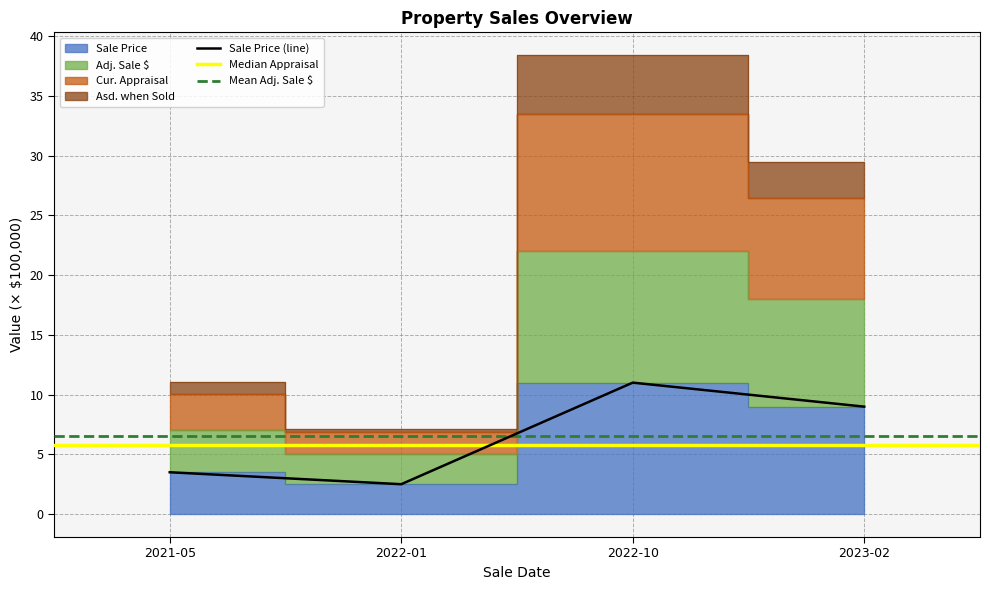

How many interior local peaks does the Sale Price (line) series have?

1